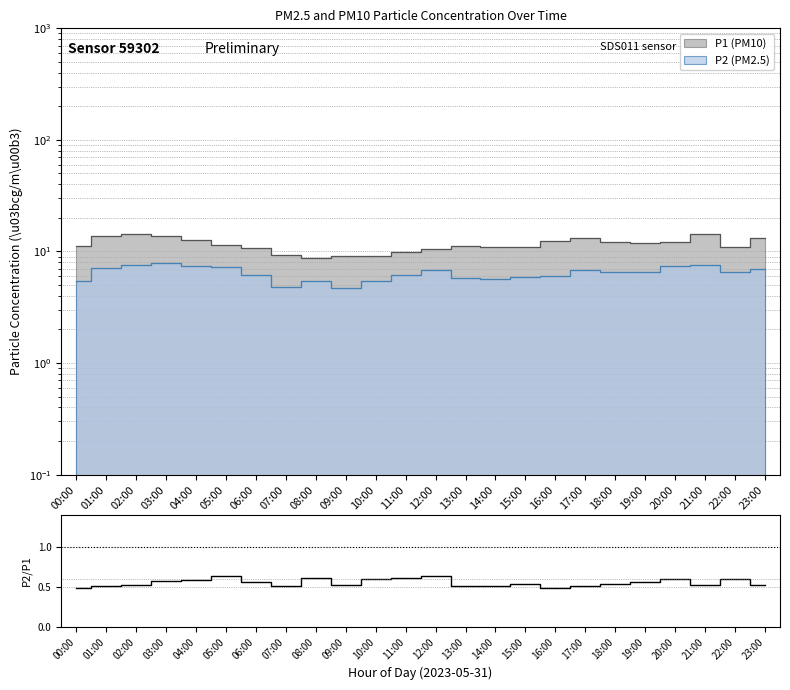

Reading left to right, transcribe all the data shown in this chart.

00:00=0.5	01:00=0.5	02:00=0.5	03:00=0.6	04:00=0.6	05:00=0.6	06:00=0.6	07:00=0.5	08:00=0.6	09:00=0.5	10:00=0.6	11:00=0.6	12:00=0.6	13:00=0.5	14:00=0.5	15:00=0.5	16:00=0.5	17:00=0.5	18:00=0.5	19:00=0.6	20:00=0.6	21:00=0.5	22:00=0.6	23:00=0.5